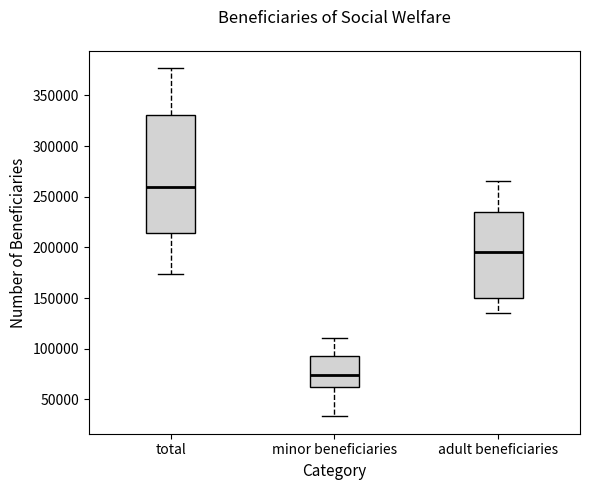

Where is the upper edge of the box for minor beneficiaries on the y-axis? The values are not printed on the chart, so give them approximately, as read against the axis.

90000